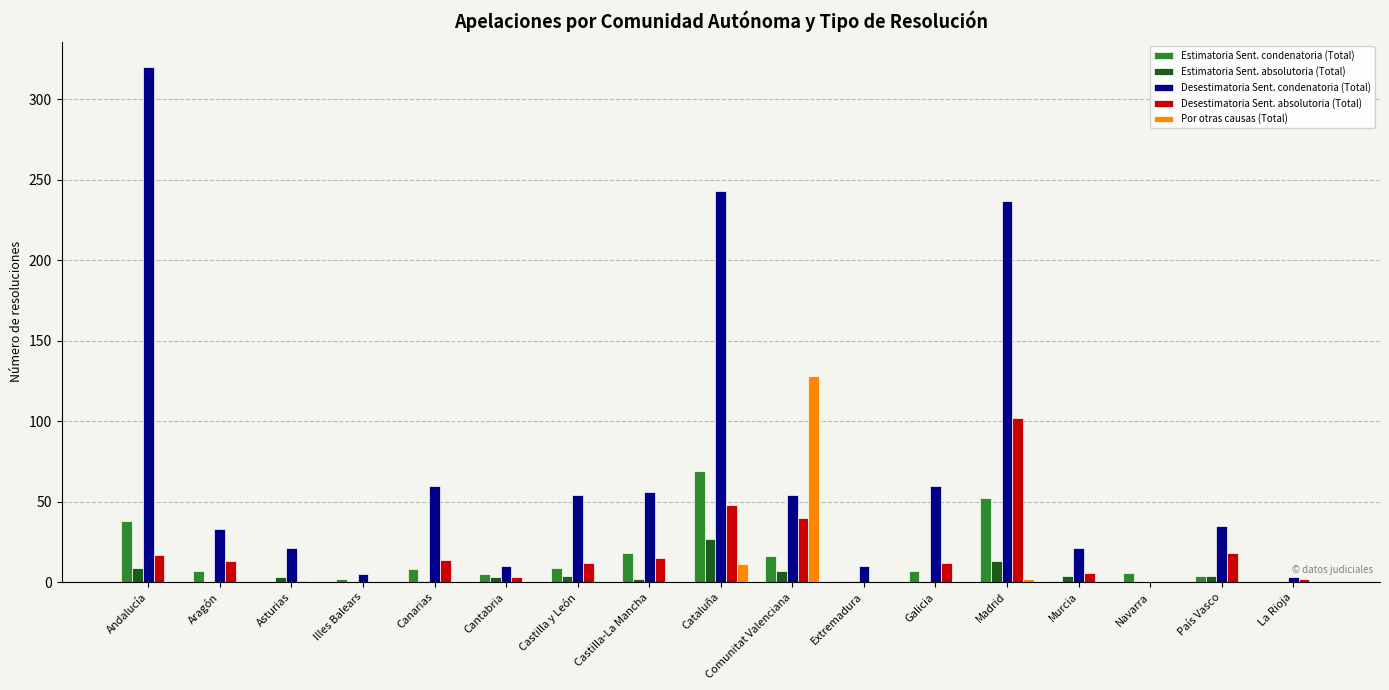

Which series changed the most between Aragón and Canarias?

Desestimatoria Sent. condenatoria (Total)